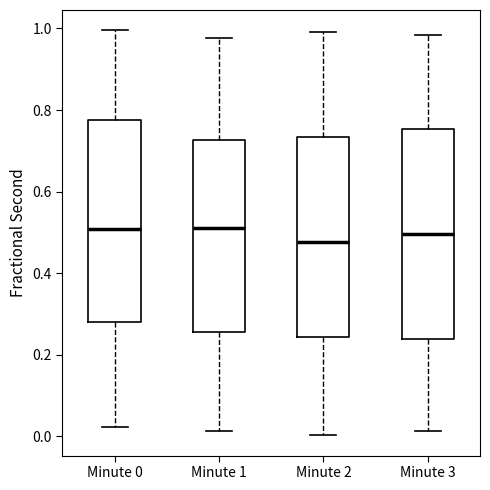

Reading left to right, read every box against the y-axis: the position of its median line, the range the box covers, and the ends of its whiskers. The values are not printed on the chart, so give them approximately, as read against the axis.

Minute 0: median 0.50, box 0.28 to 0.78, whiskers 0.02 to 1.00
Minute 1: median 0.50, box 0.26 to 0.72, whiskers 0.02 to 0.98
Minute 2: median 0.48, box 0.24 to 0.74, whiskers 0.00 to 1.00
Minute 3: median 0.50, box 0.24 to 0.76, whiskers 0.02 to 0.98